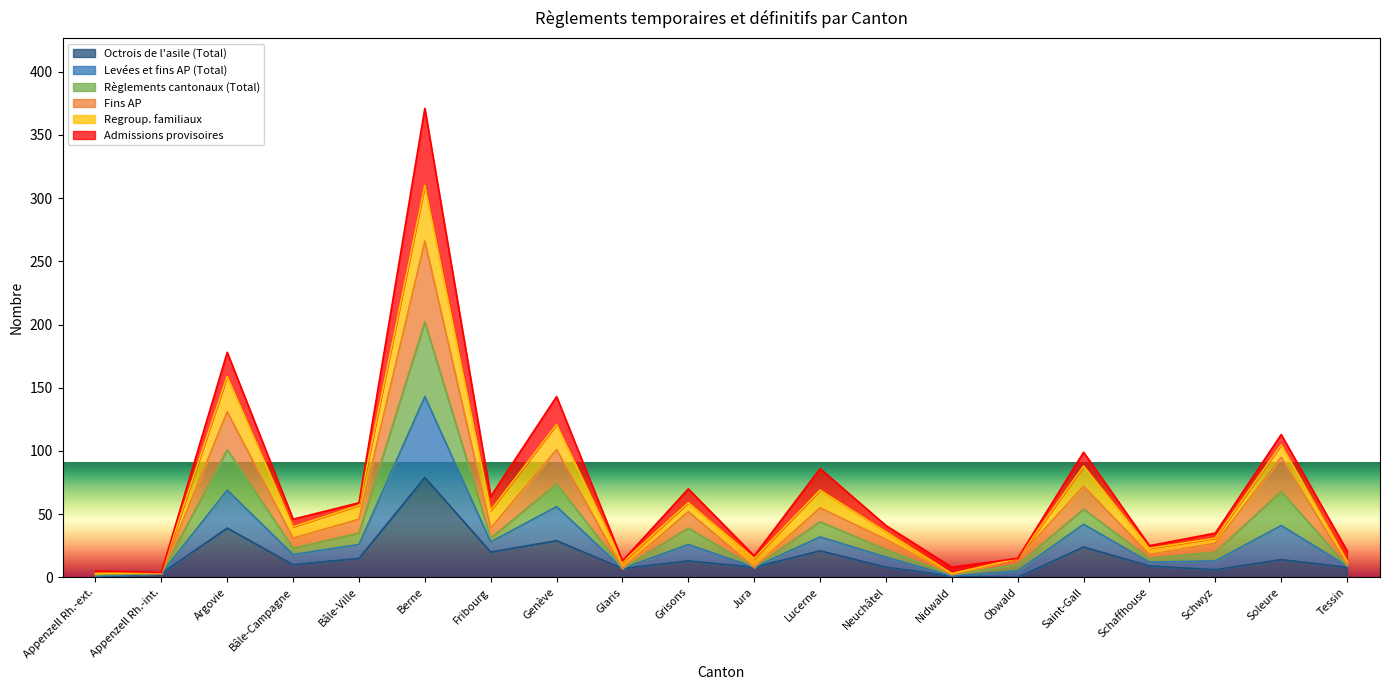

Does the chart display data point markers on the line(s)?

No